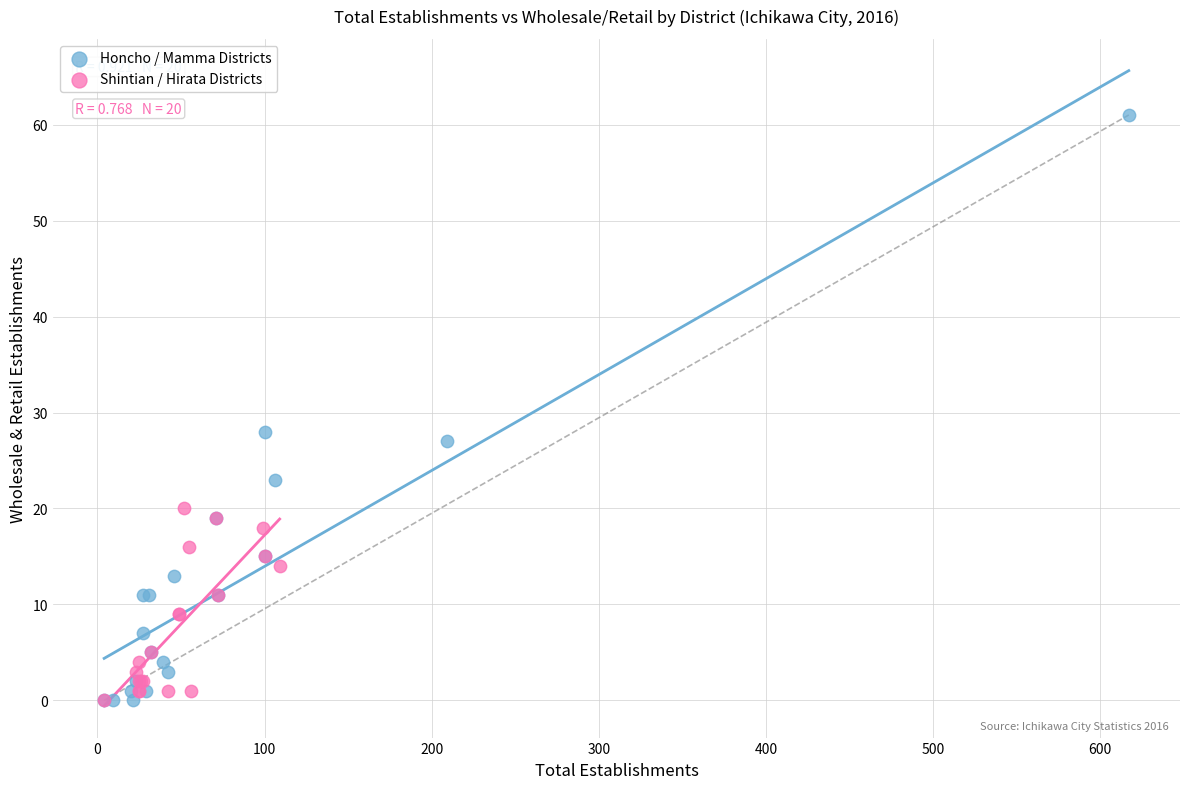

Which series reaches the maximum Y coordinate?

Honcho / Mamma Districts